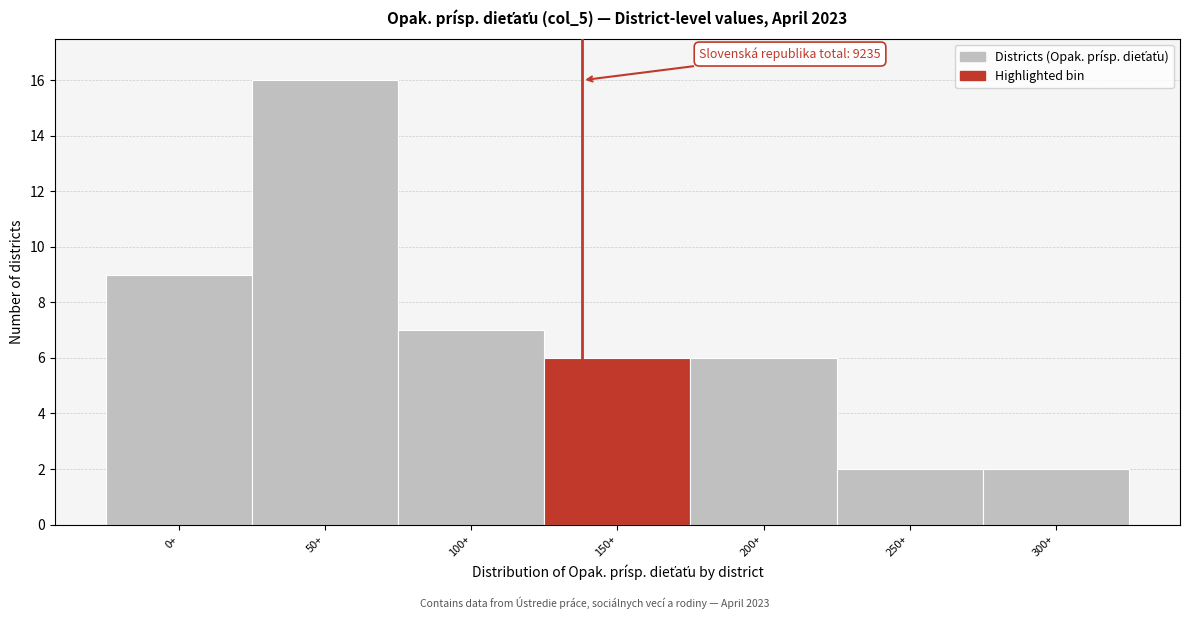

Reading right to left, transcribe all the data shown in this chart.

300+=2	250+=2	200+=6	150+=6	100+=7	50+=16	0+=9